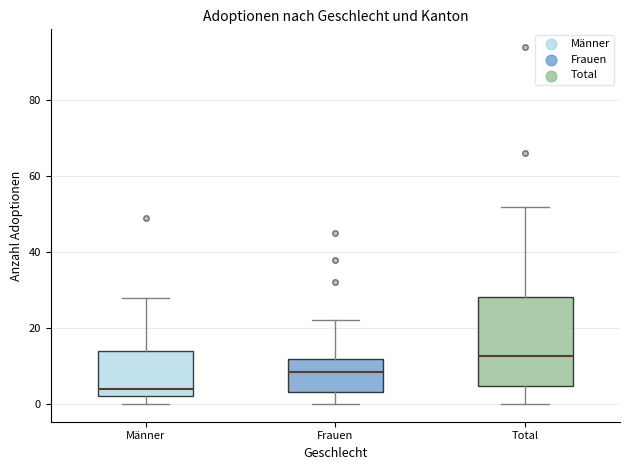

Which box has the lowest median line?

Männer